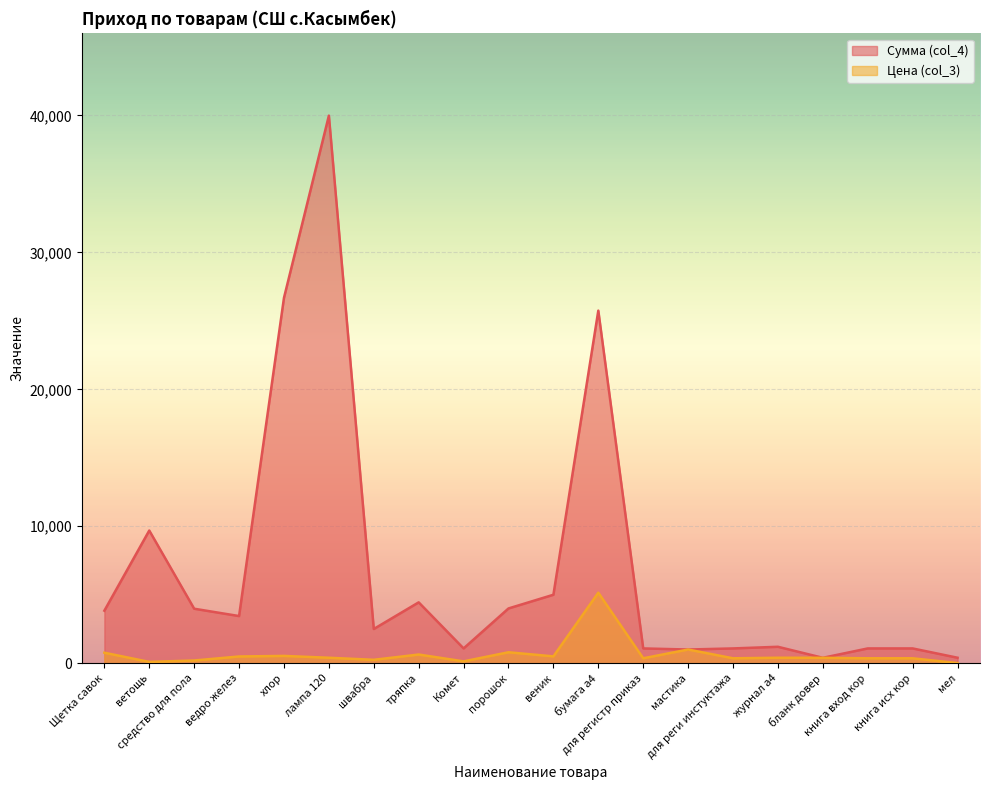

At which category does Цена (col_3) reach its first local peak?

хлор